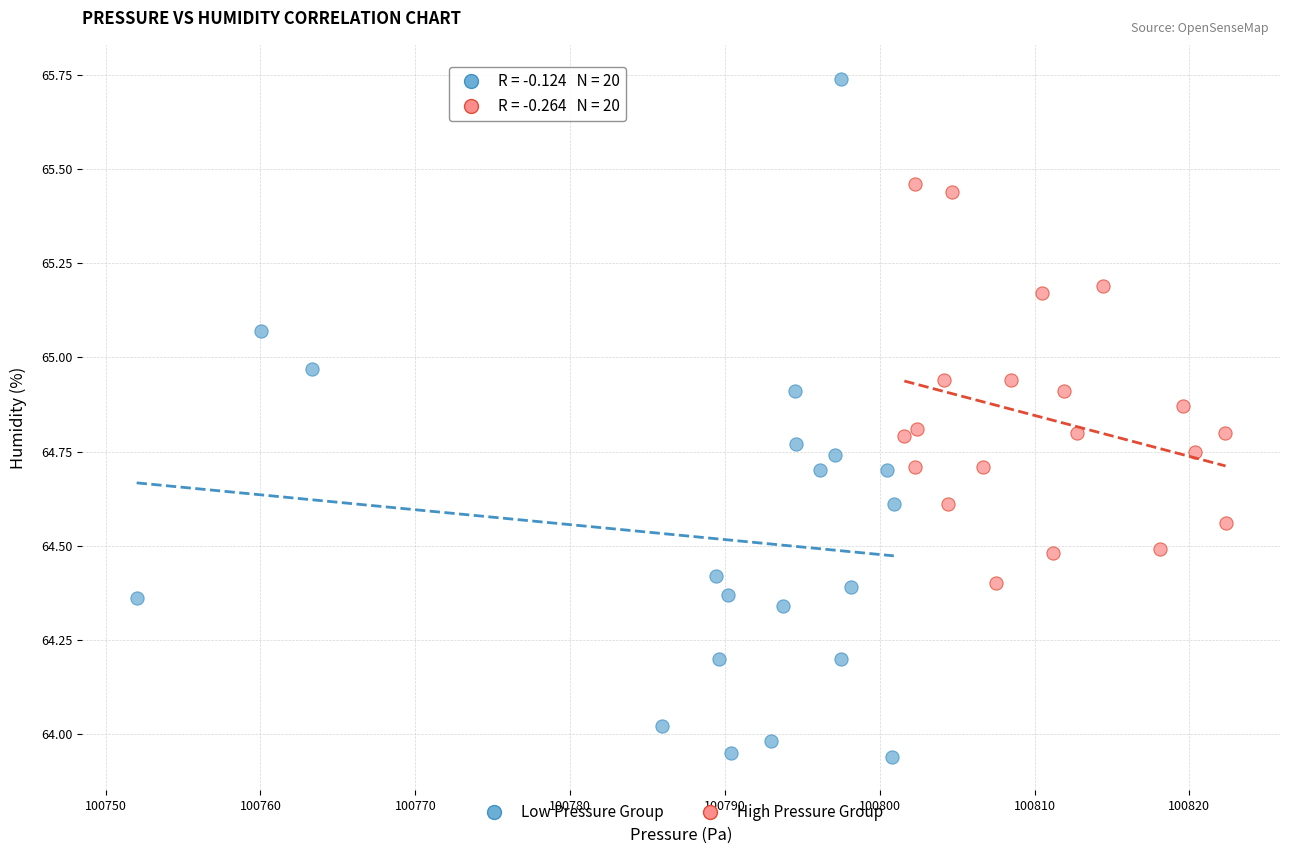

Which series has the largest Y range (max minus min)?

Low Pressure Group